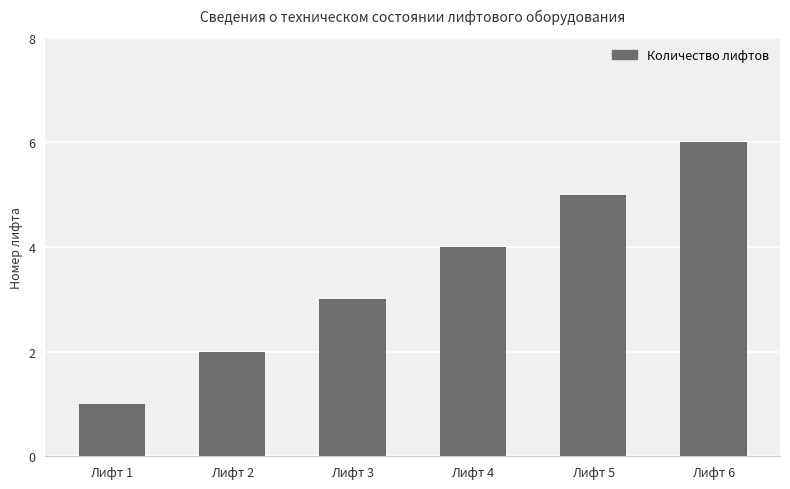

What is the change in value from Лифт 4 to Лифт 6?

+2